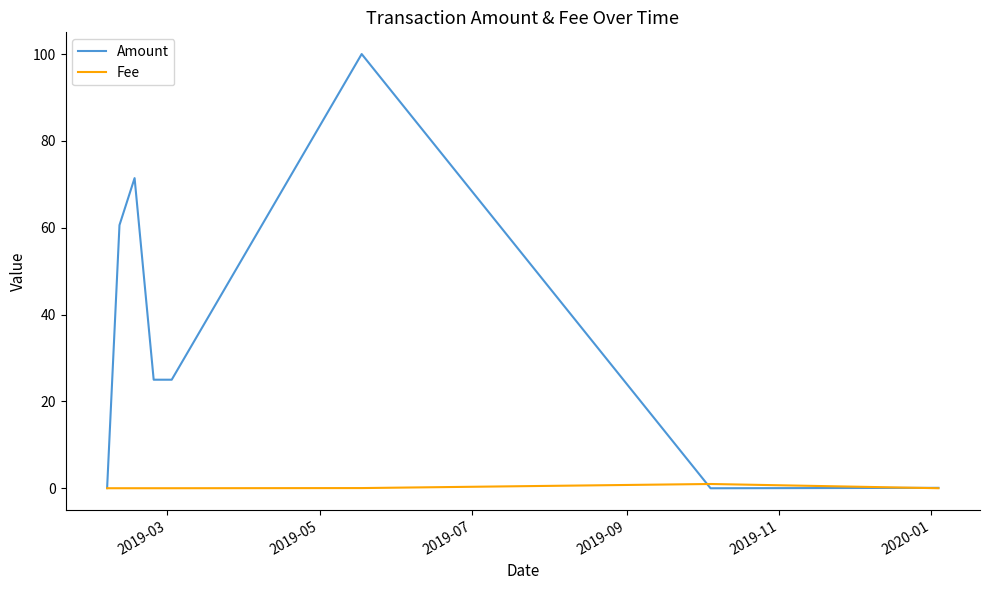

List the series in order of their overall mean, highest first.

Amount, Fee